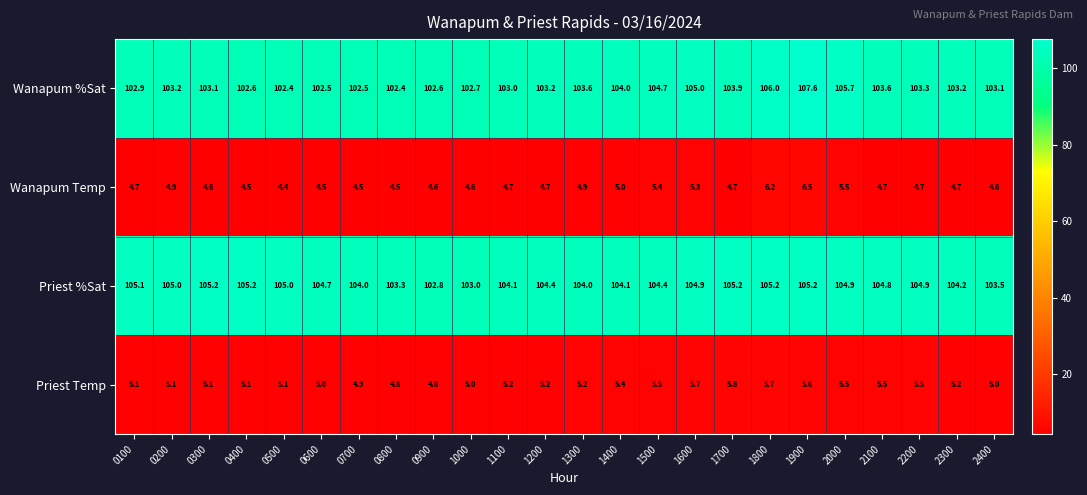

What is the difference between the maximum and minimum values in the Priest %Sat series?

2.4